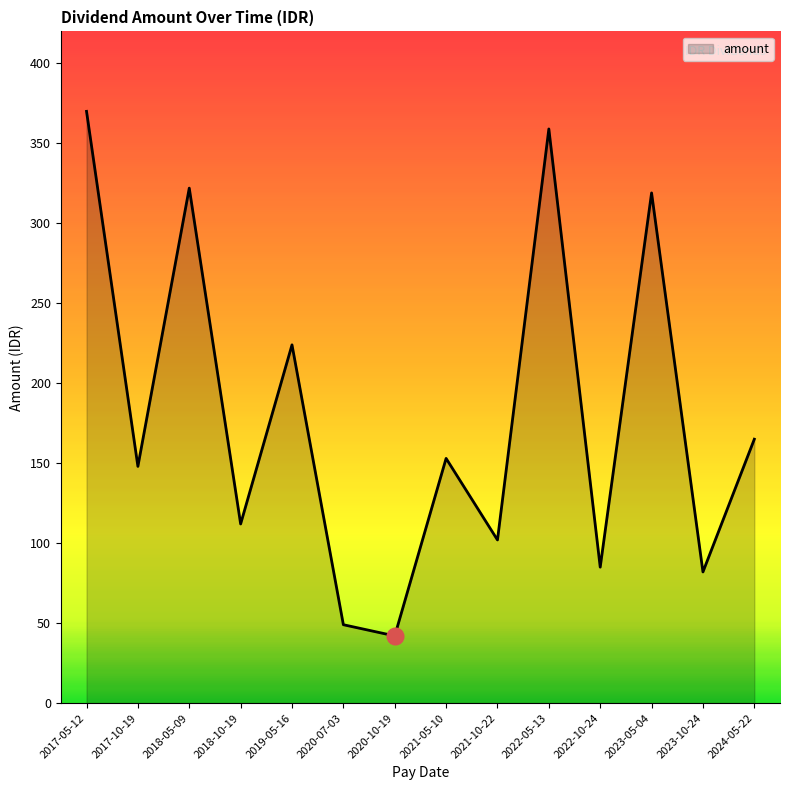

Which category has the highest value across all series?

2017-05-12